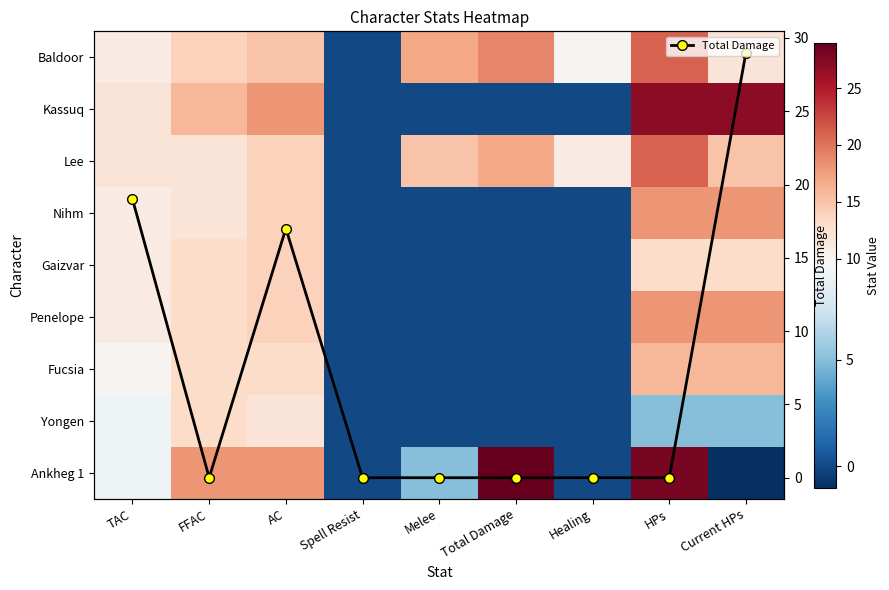

How many series are shown in this chart?

10